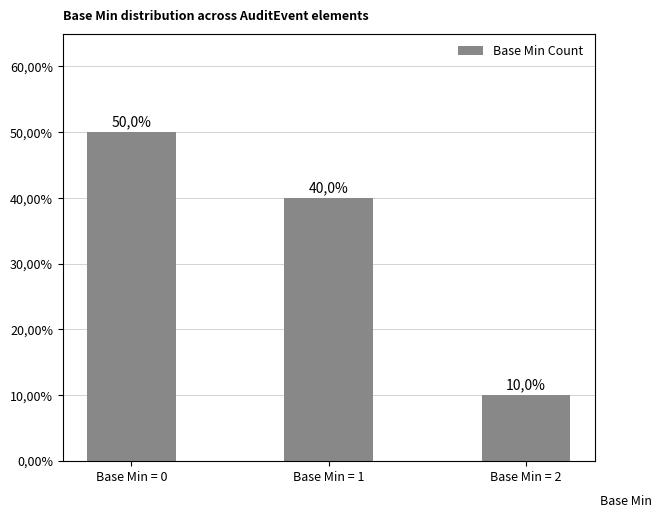

What is the smallest value displayed?

0.1